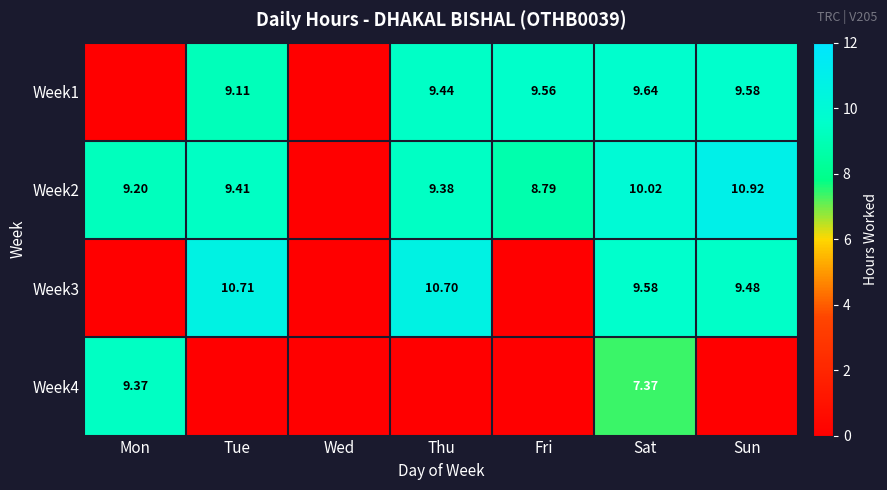

At which label is Week2 closest to 5?

Fri